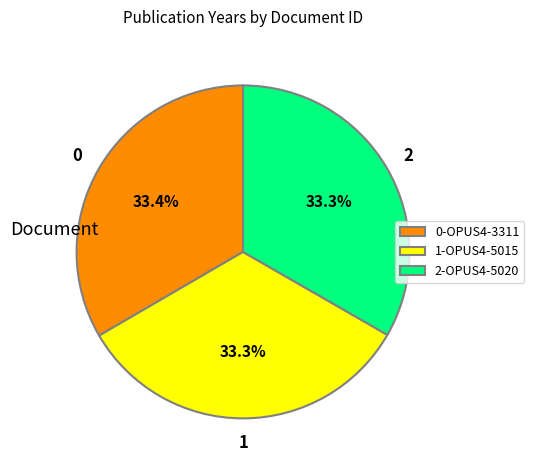

Does 1-OPUS4-5015 account for over 50% of the chart?

No